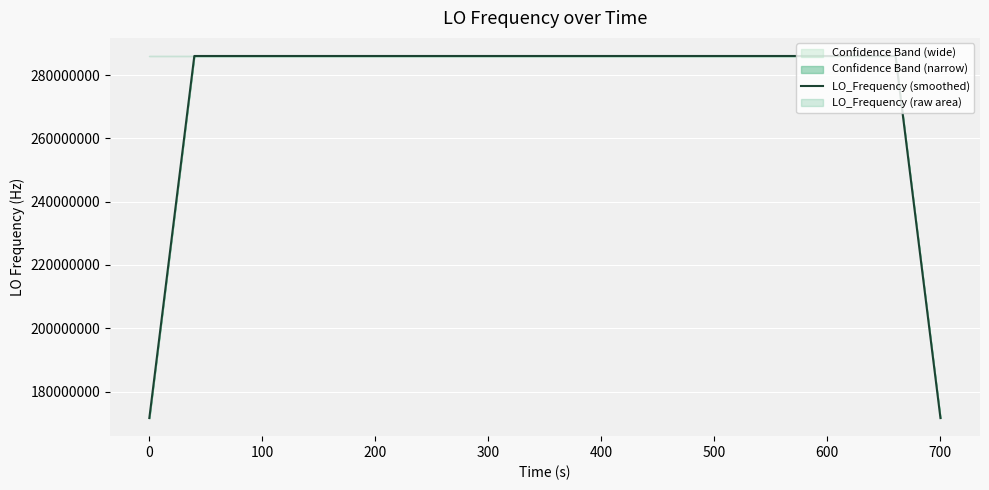

What is the highest value of the LO_Frequency (smoothed) series?

286047001.1